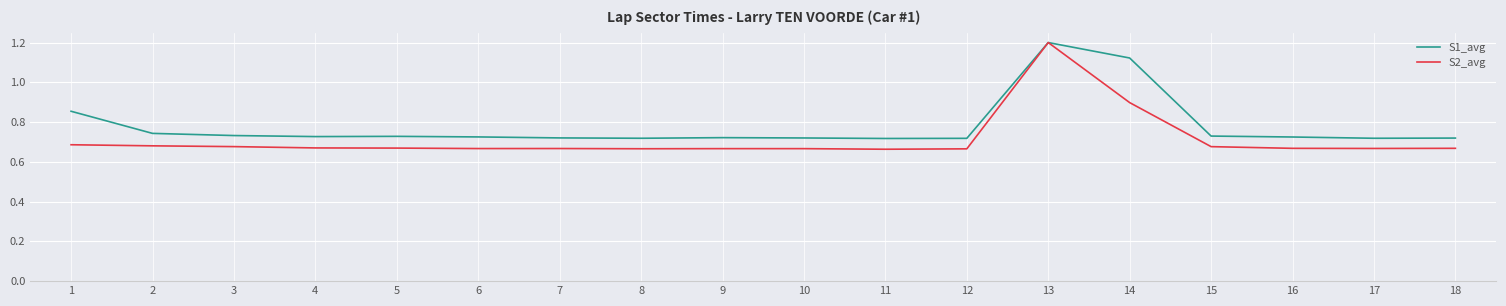

Which series has the widest spread of values?

S2_avg